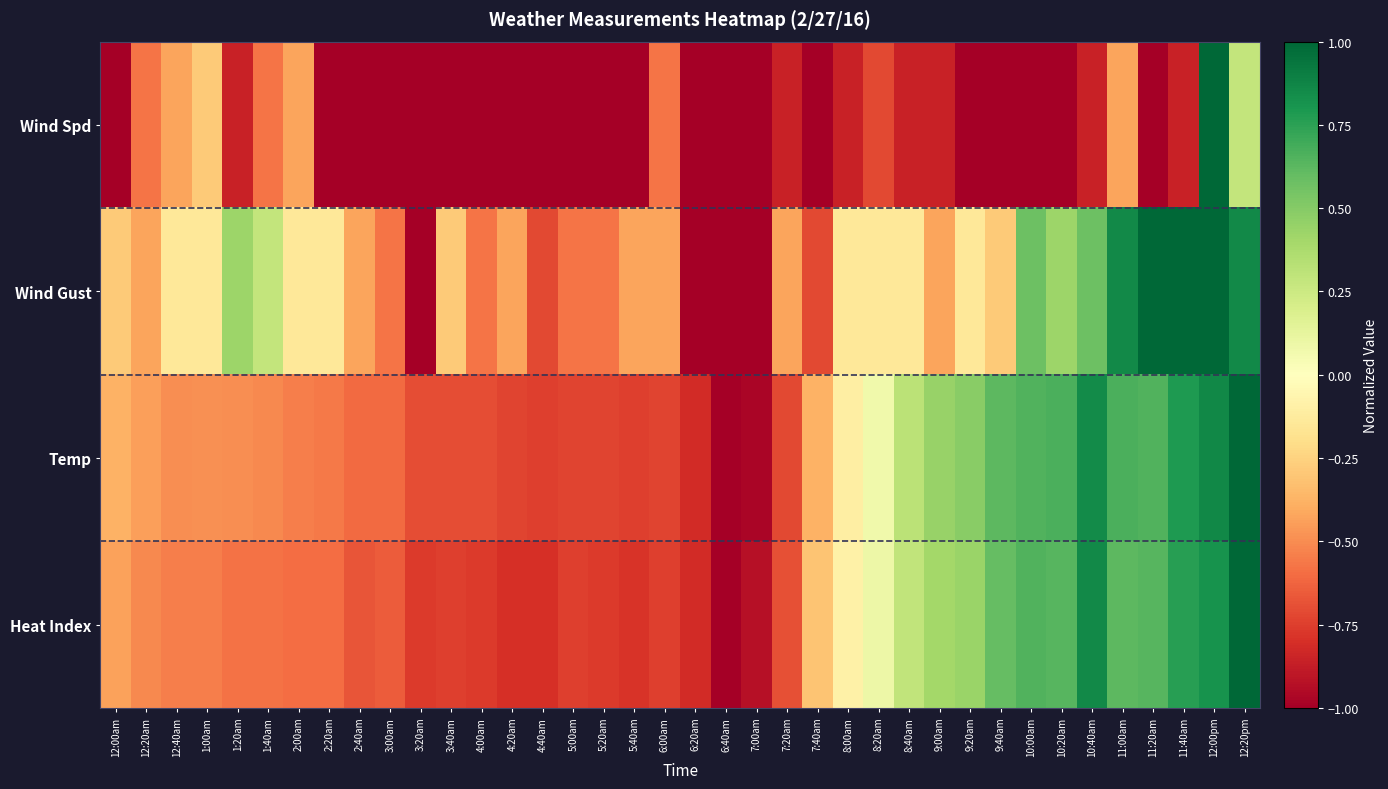

Which label corresponds to the largest value in the chart?

12:00pm